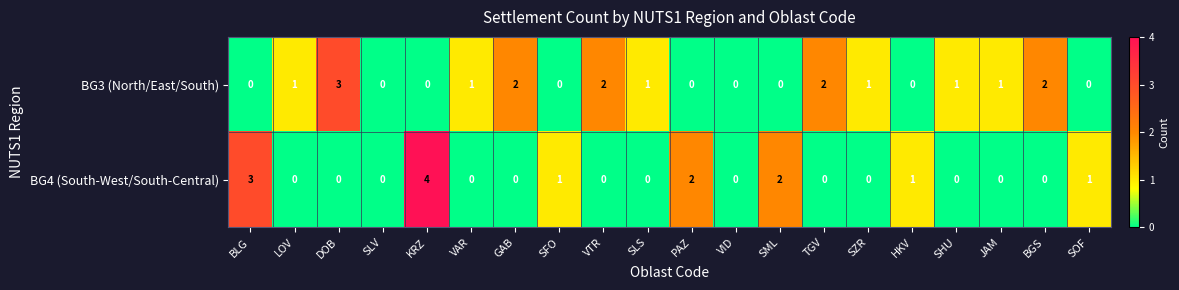

Count the BG4 (South-West/South-Central) values in the range 0 to 1.

16